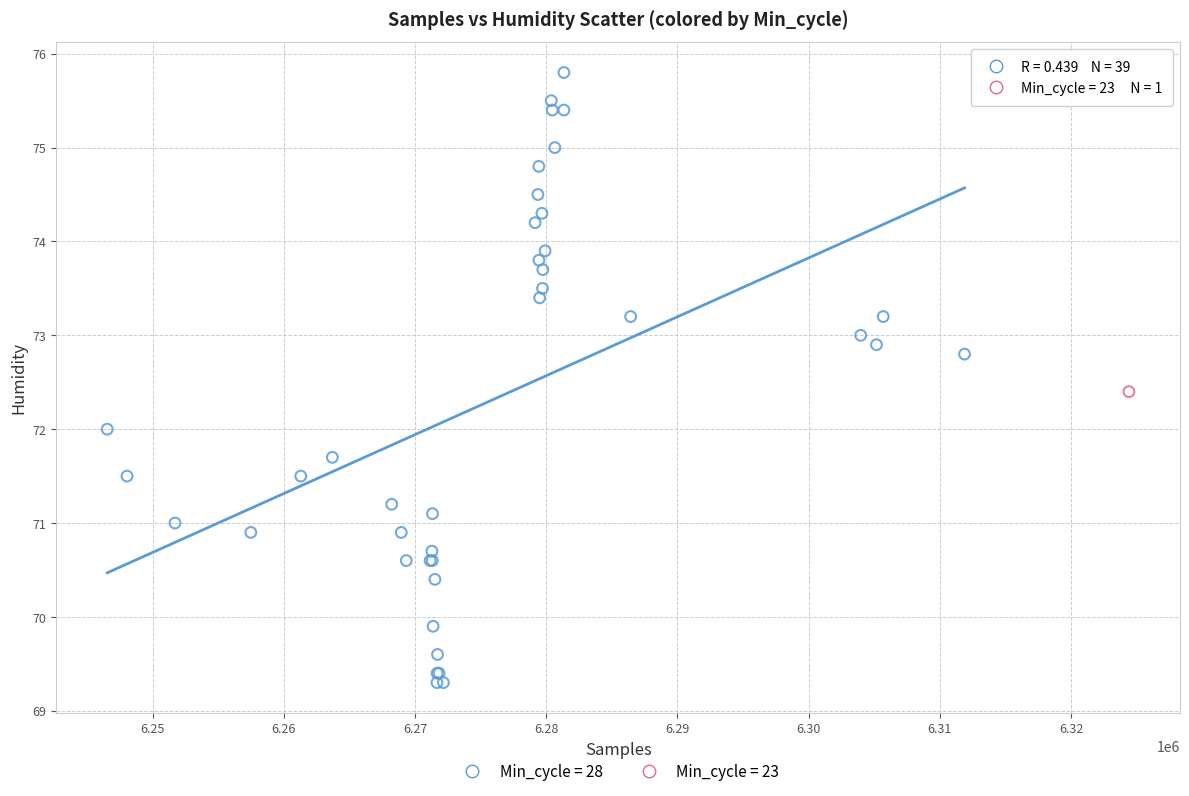

What are all the series names shown in the legend?

Min_cycle = 28, Min_cycle = 23